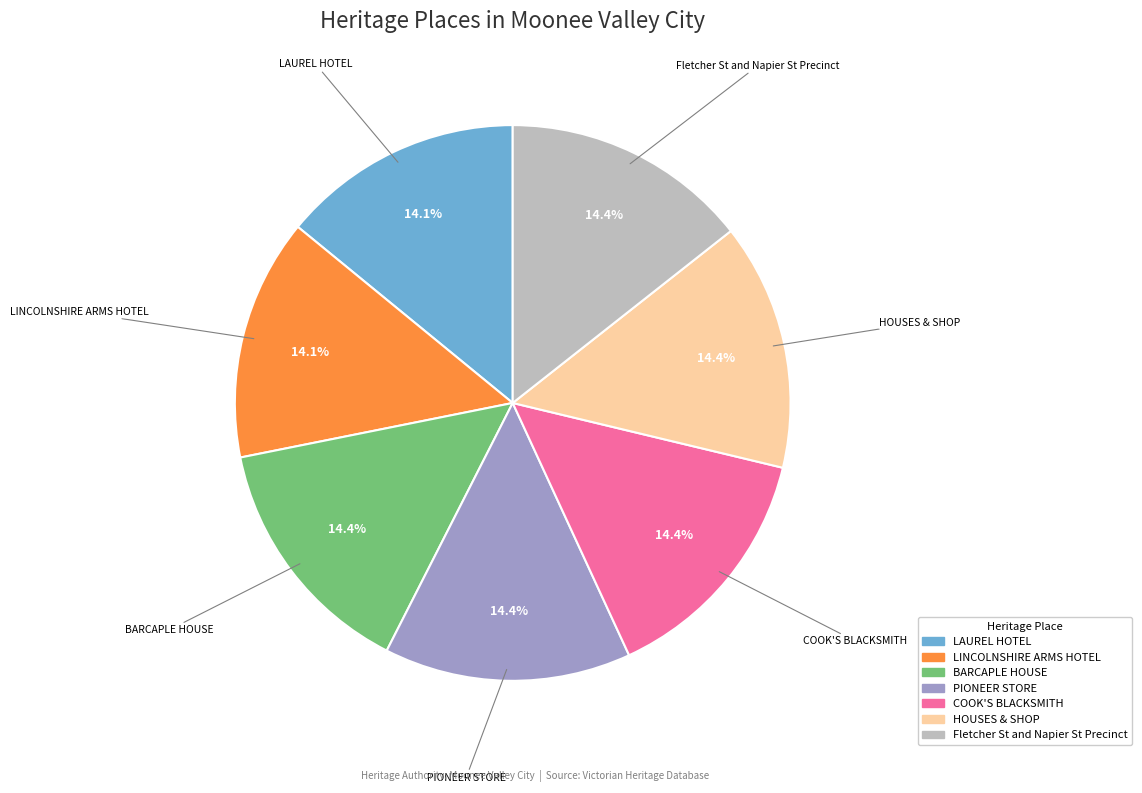

The LAUREL HOTEL slice represents 14% of the pie. True or false?

True